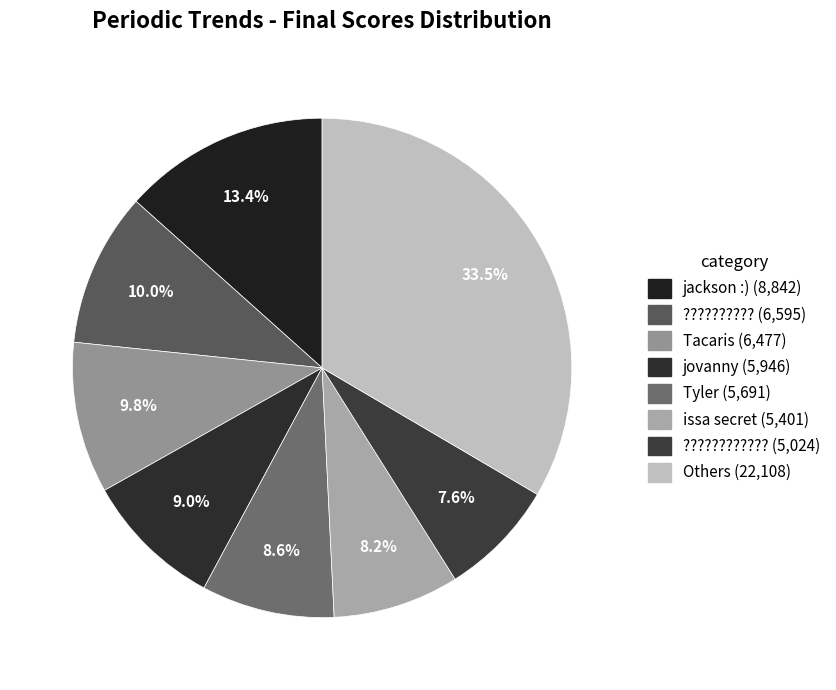

How many slices are in this pie chart?

8